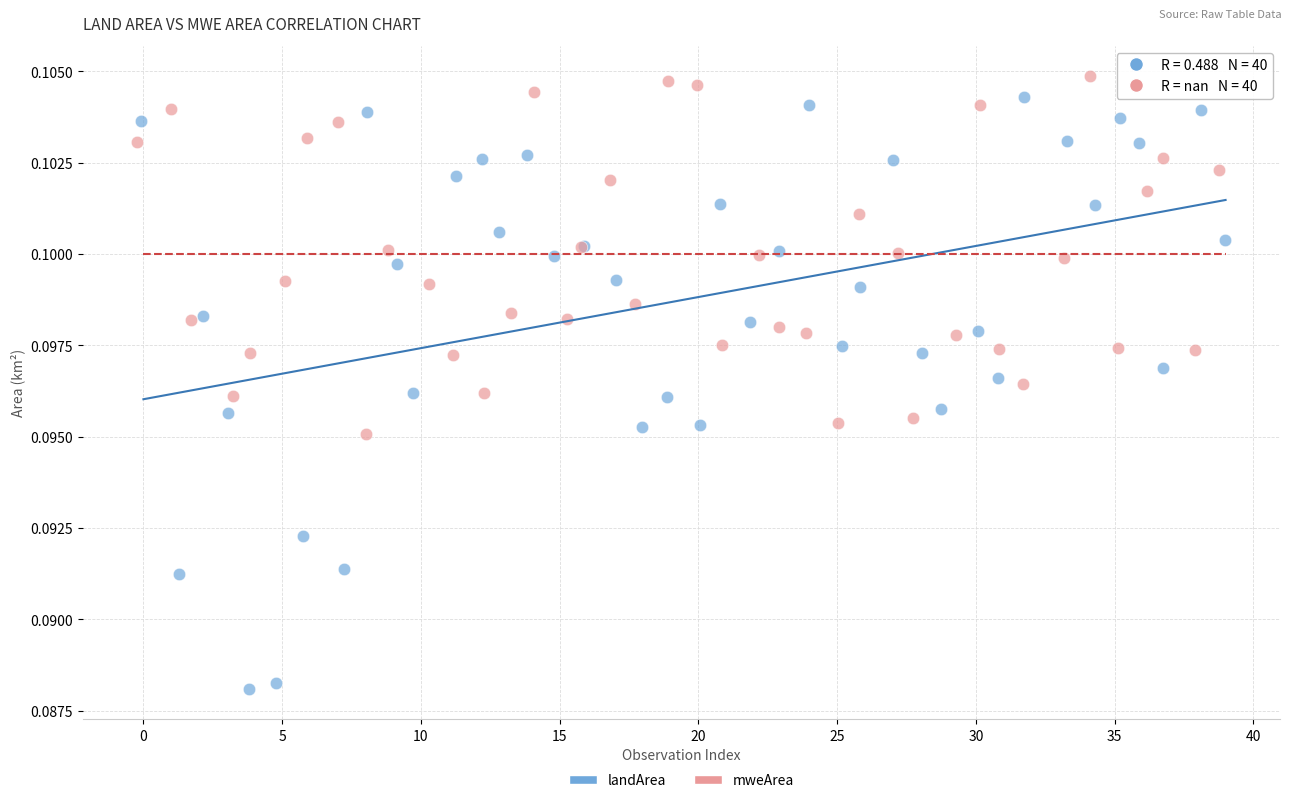

Which series contains the lowest Y value?

landArea